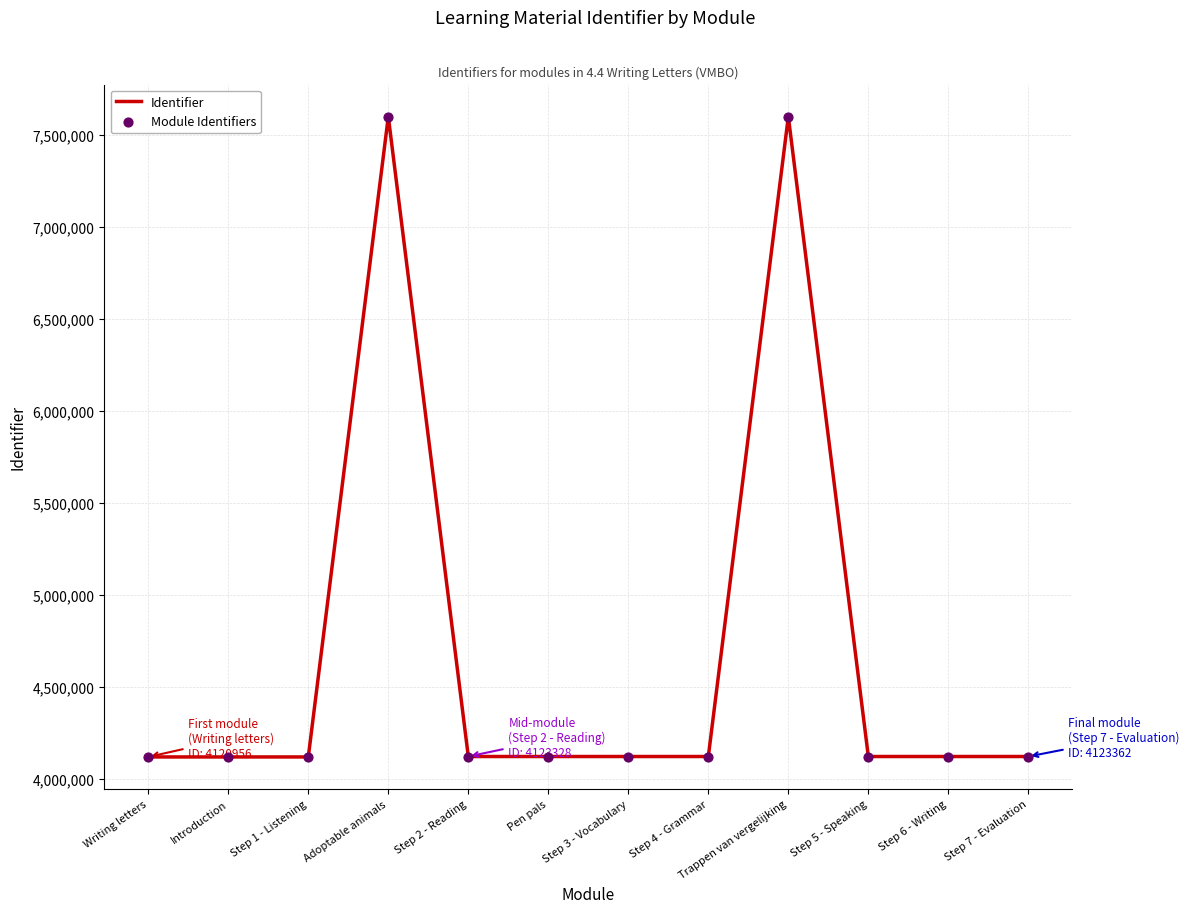

What is the smallest value displayed?

4120956